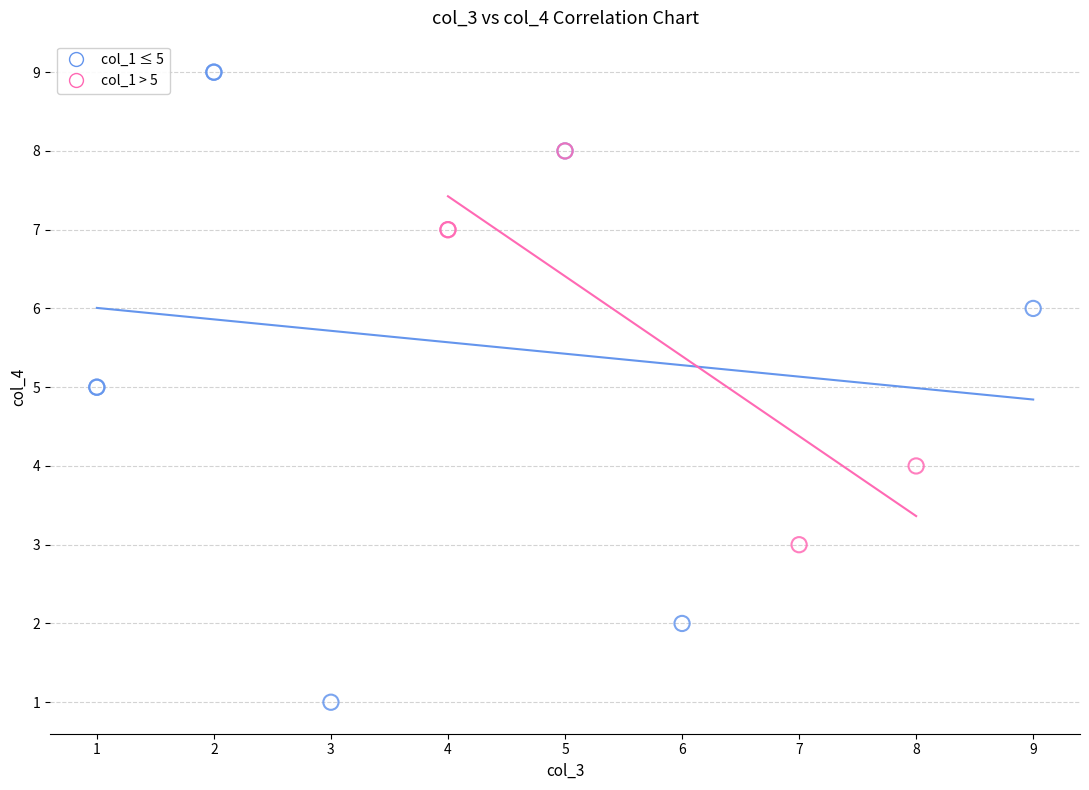

Which series reaches the minimum Y coordinate?

col_1 ≤ 5